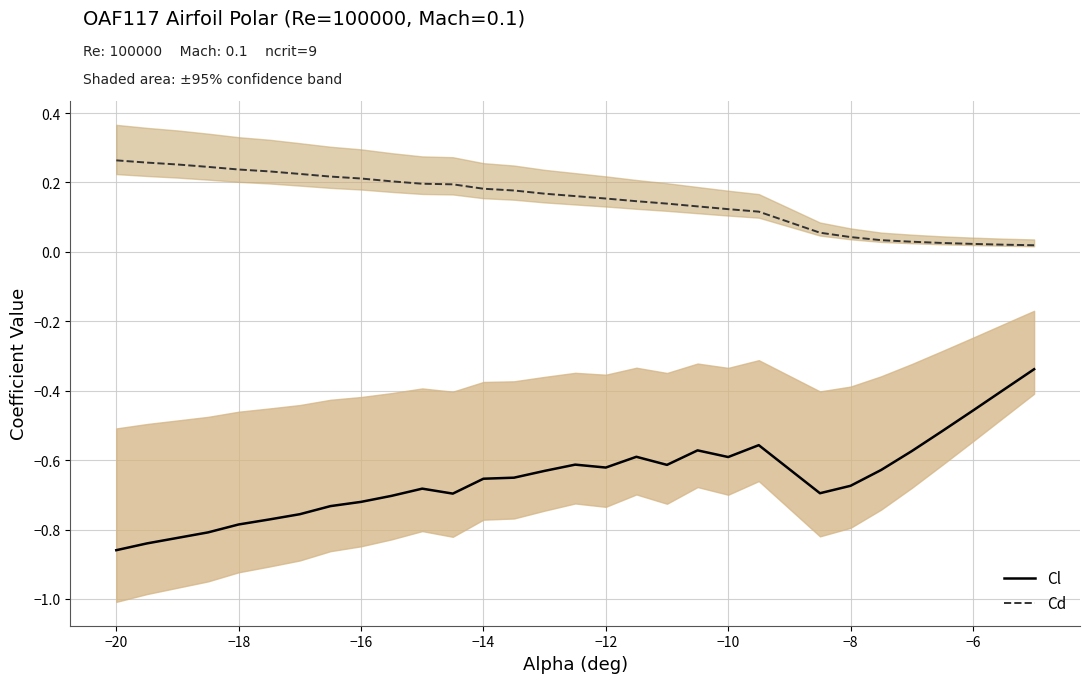

True or false: Cd and Cl cross at least once.

False